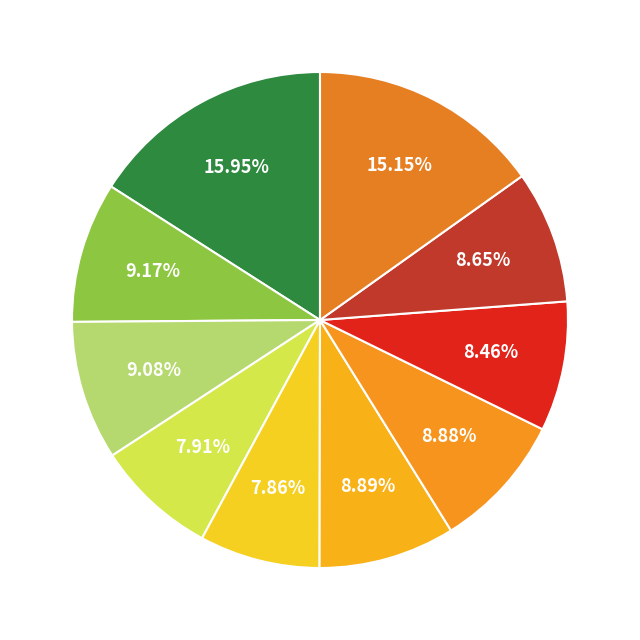

How many segments does this pie chart have?

10